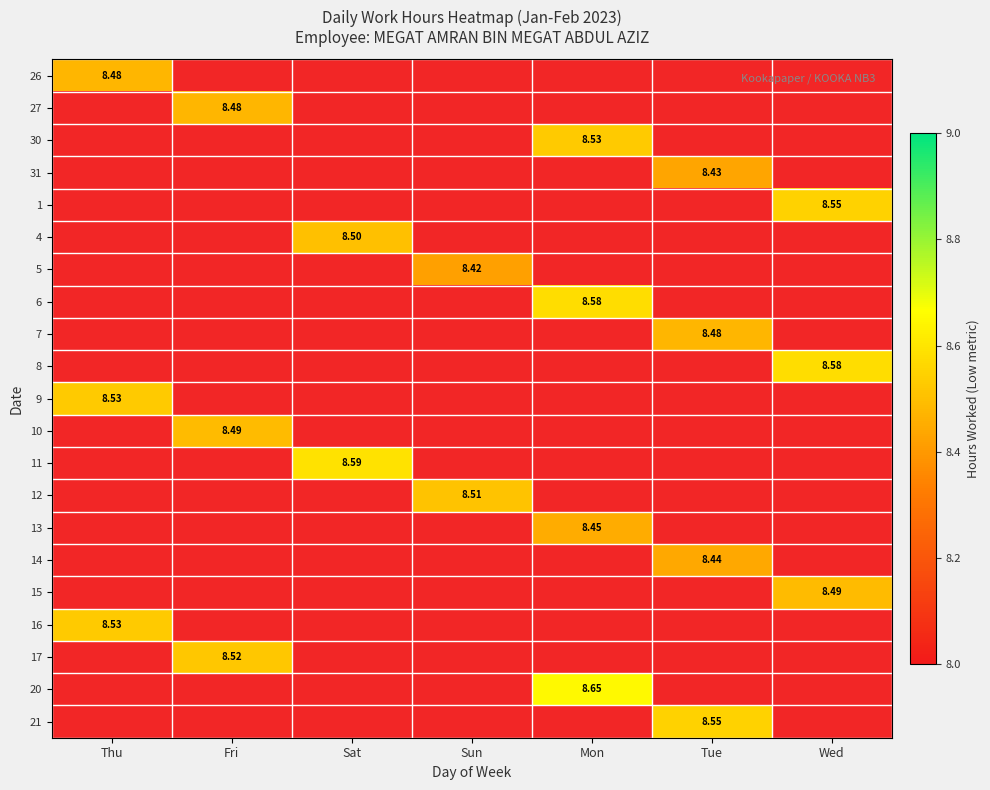

How many categories are shown in the chart?

7